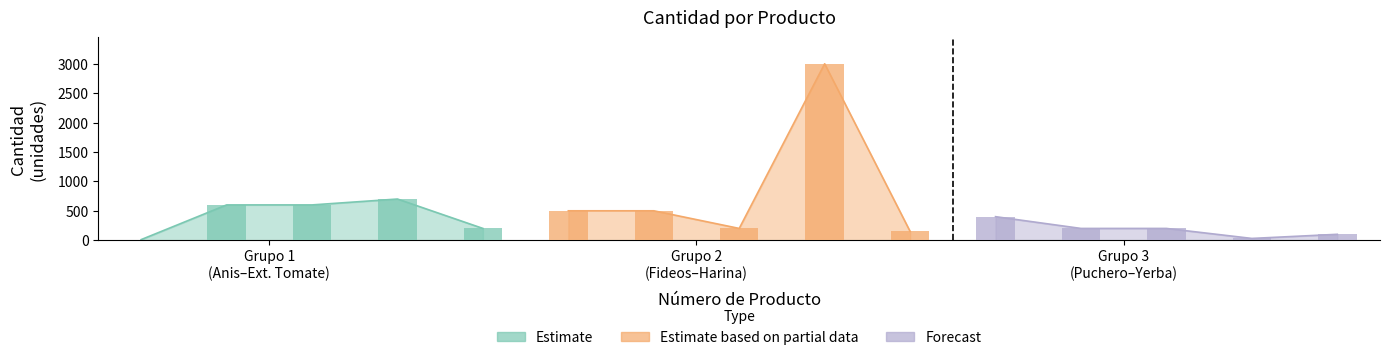

Between Tallarin and Levadura, which is larger?

Tallarin